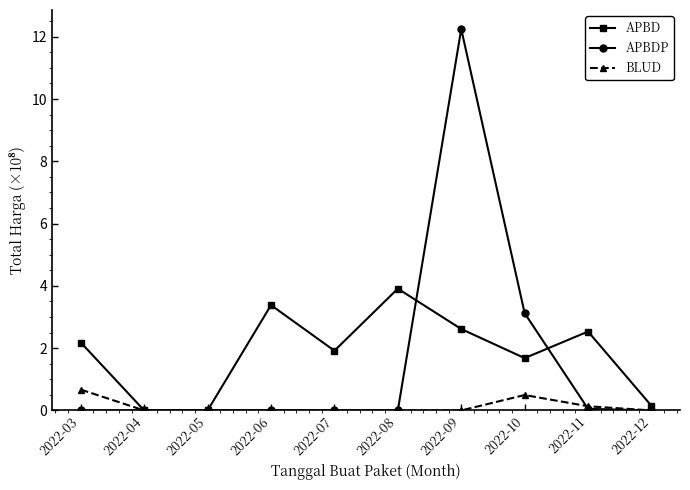

True or false: APBD has more than 2 interior local peaks.

True